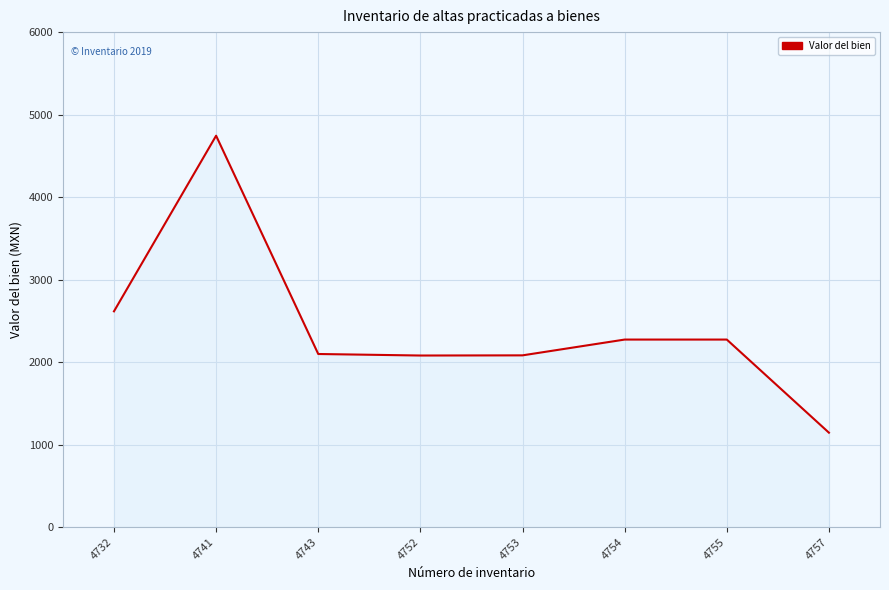

Where is the data nearest to the value 2944?

4732